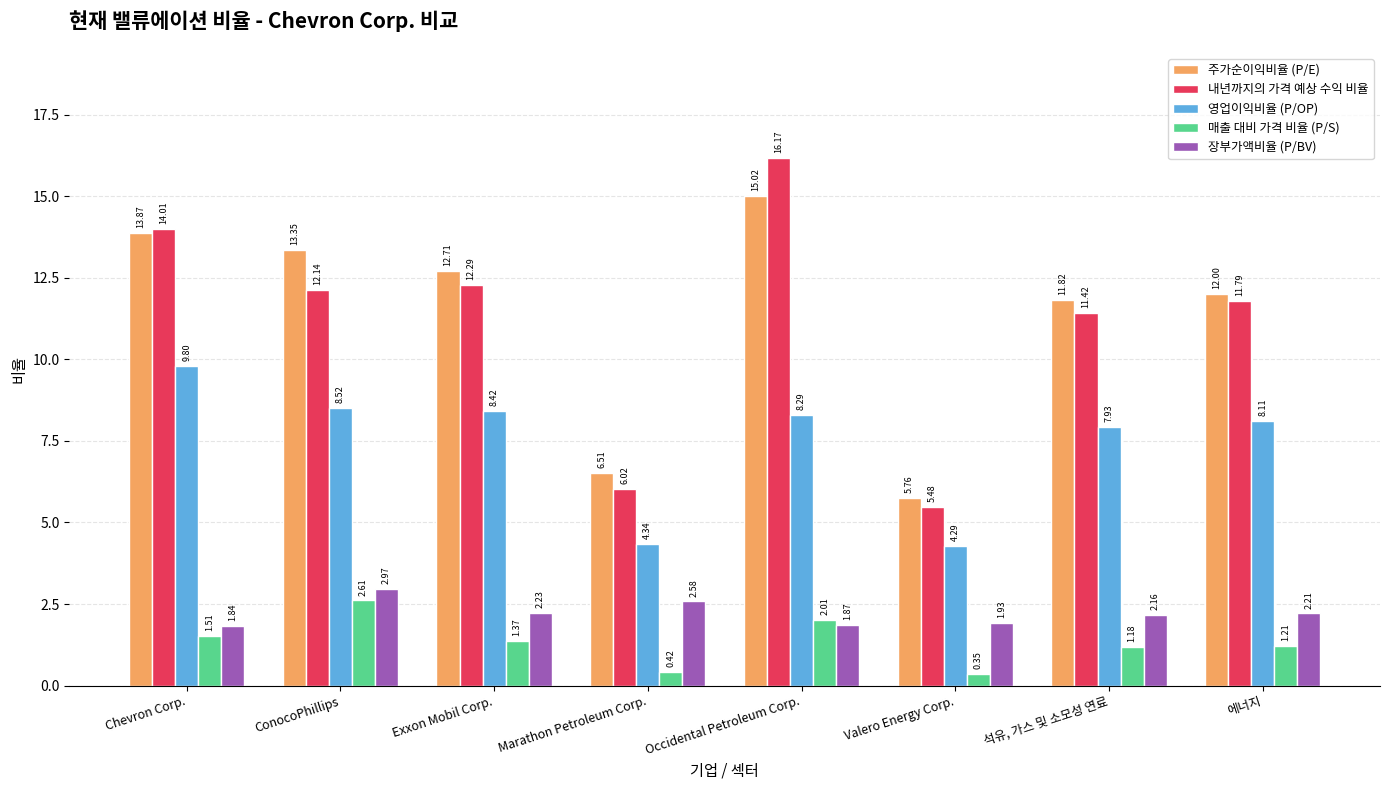

Rank the series by their maximum value, from lowest to highest.

매출 대비 가격 비율 (P/S), 장부가액비율 (P/BV), 영업이익비율 (P/OP), 주가순이익비율 (P/E), 내년까지의 가격 예상 수익 비율